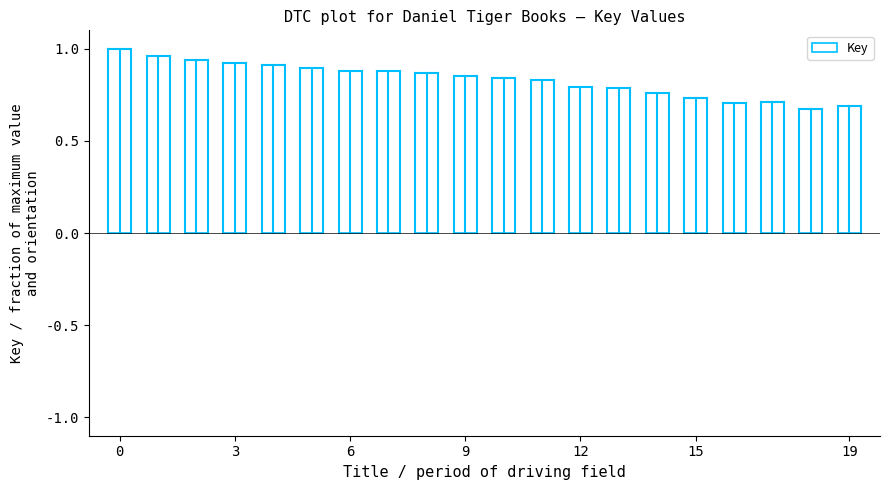

What is the difference between the second highest and minimum values?

0.3